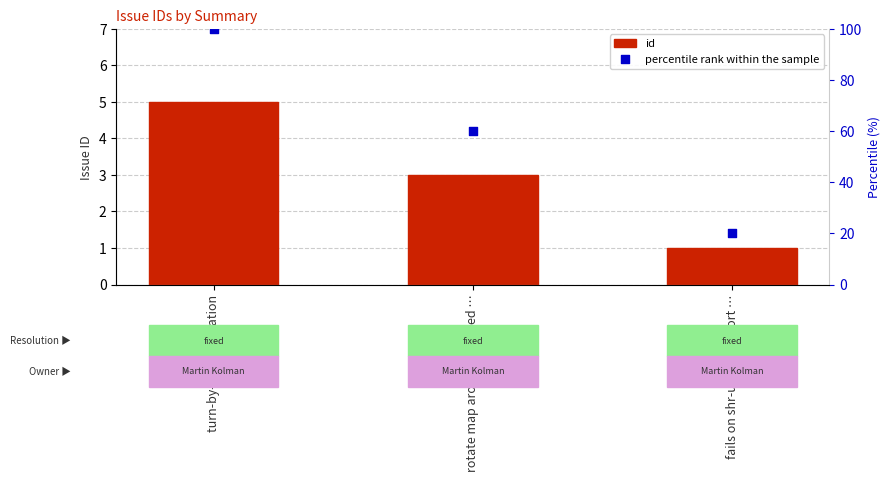

Which series reaches the minimum Y coordinate?

id